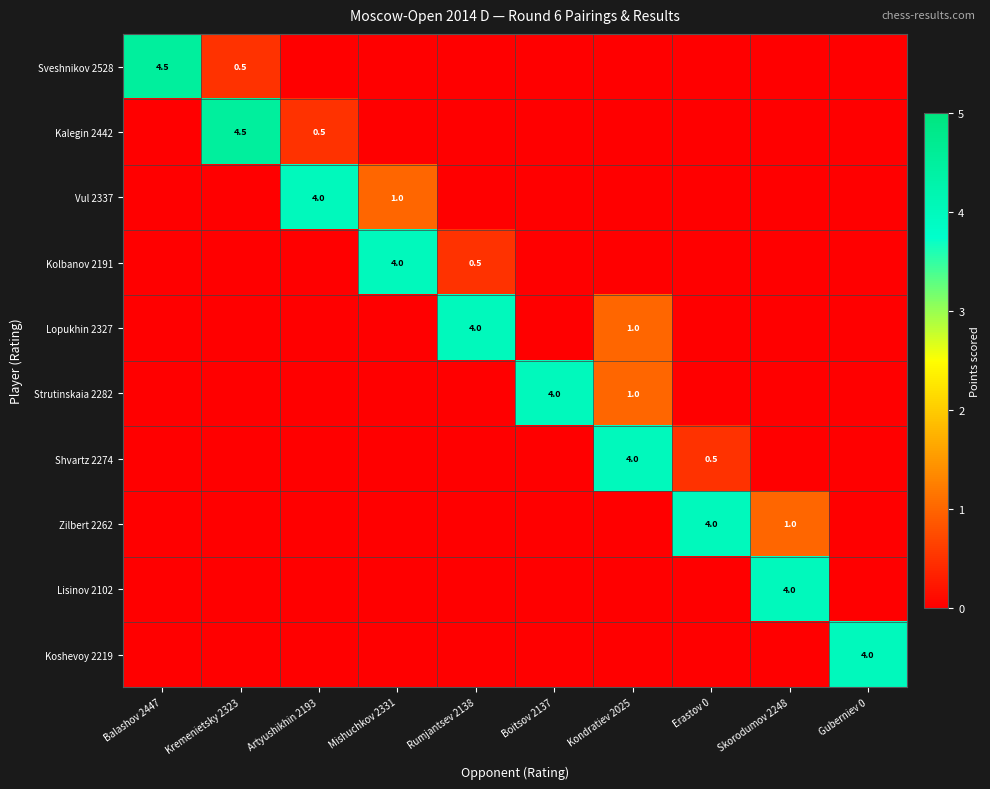

At how many categories does at least one series exceed 2?

10